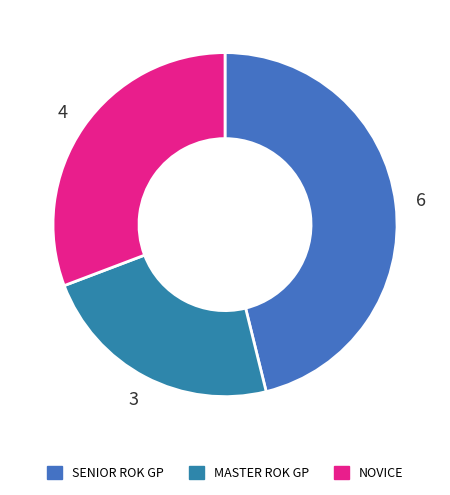

Is there any slice that represents more than half of the pie?

No